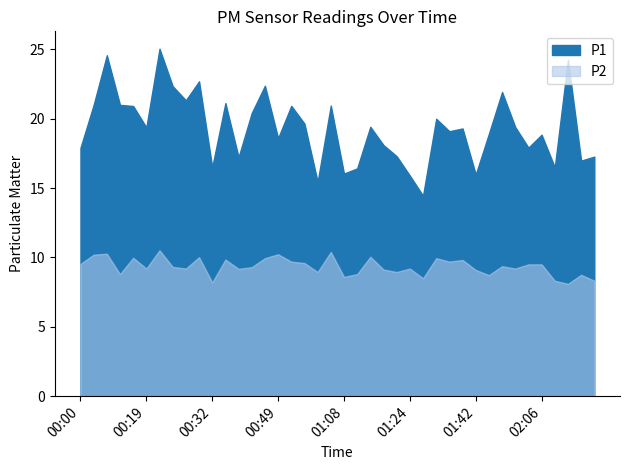

What is the difference between the P2 values at 02:06 and 00:32?

1.3